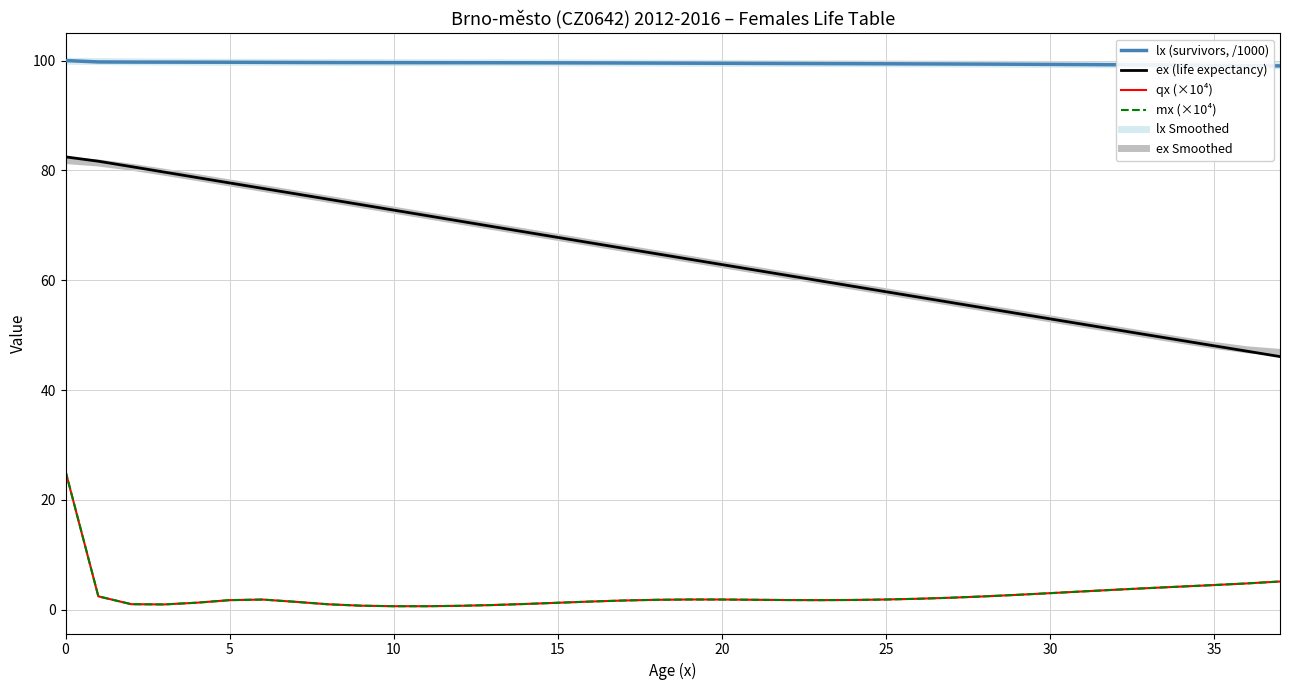

Rank the series by their maximum value, from lowest to highest.

qx (×10⁴), mx (×10⁴), ex Smoothed, ex (life expectancy), lx Smoothed, lx (survivors, /1000)